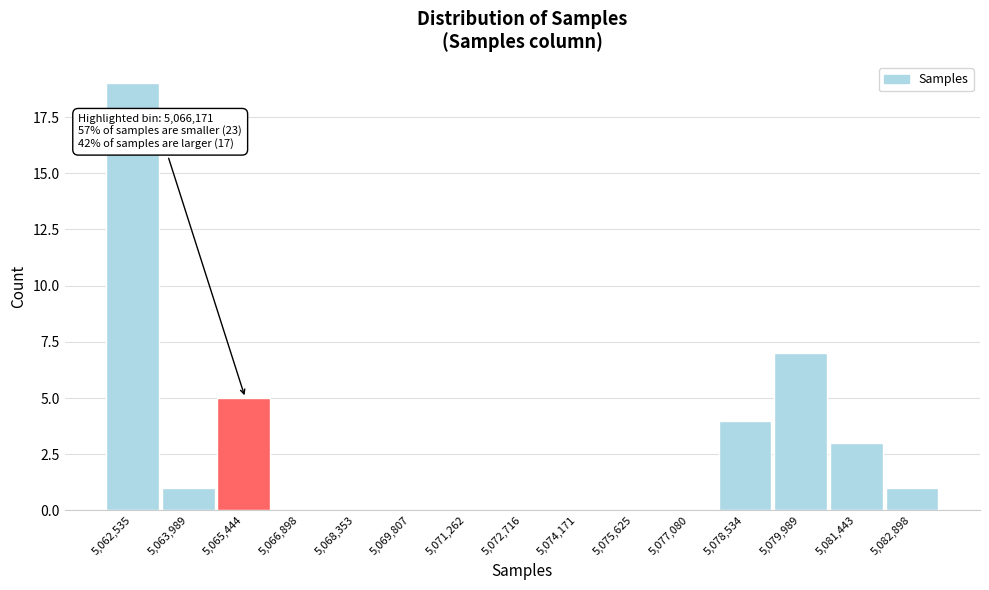

Reading left to right, list all the values displayed in this chart.

5,062,535=19	5,063,989=1	5,065,444=5	5,066,898=0	5,068,353=0	5,069,807=0	5,071,262=0	5,072,716=0	5,074,171=0	5,075,625=0	5,077,080=0	5,078,534=4	5,079,989=7	5,081,443=3	5,082,898=1